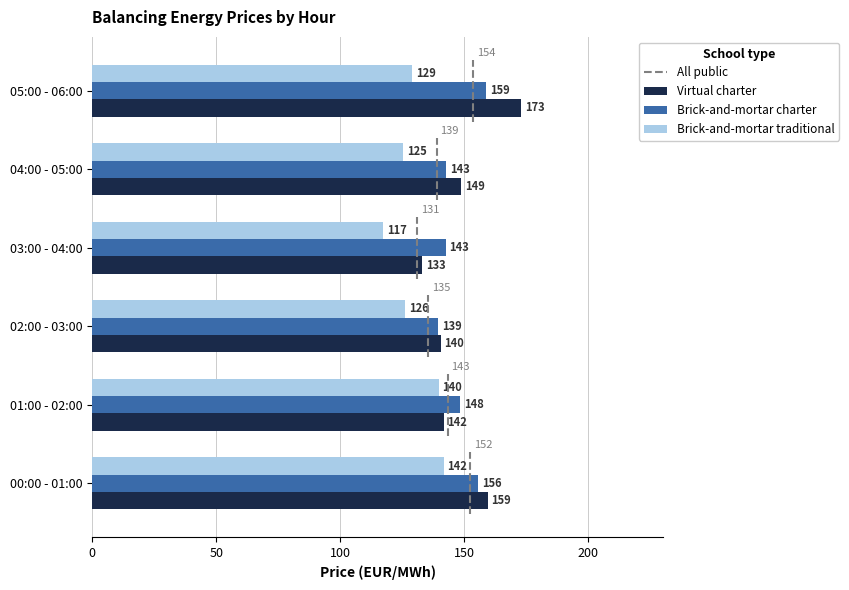

Count the number of data series in this chart.

3